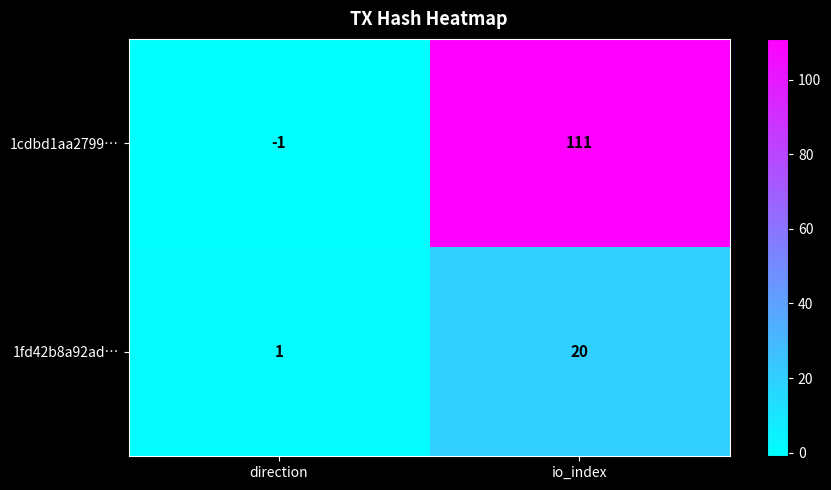

Which label corresponds to the smallest value in the chart?

direction